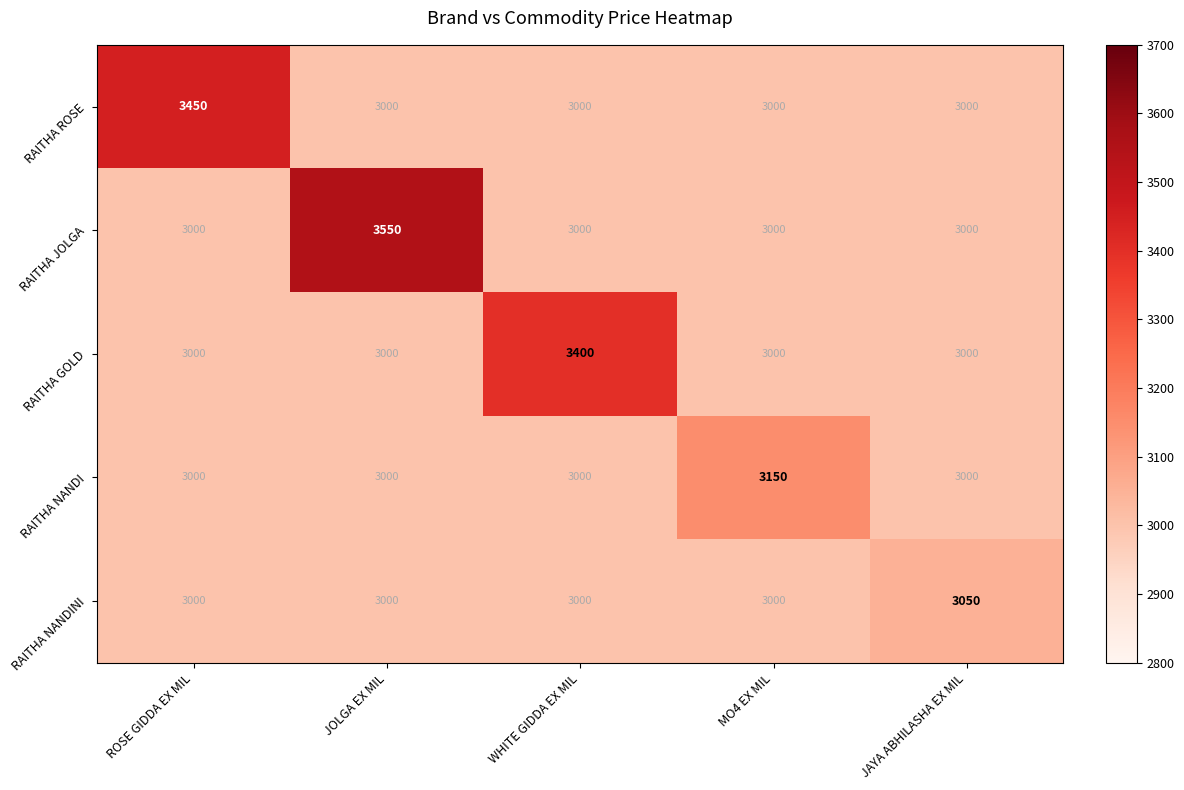

What is the highest value of the RAITHA GOLD series?

3400